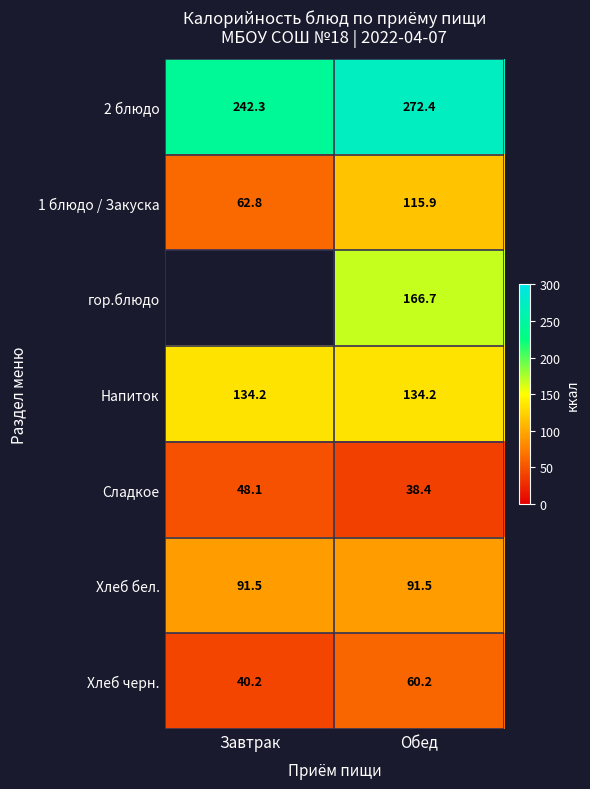

Where does the Хлеб черн. series first go above 60?

Обед